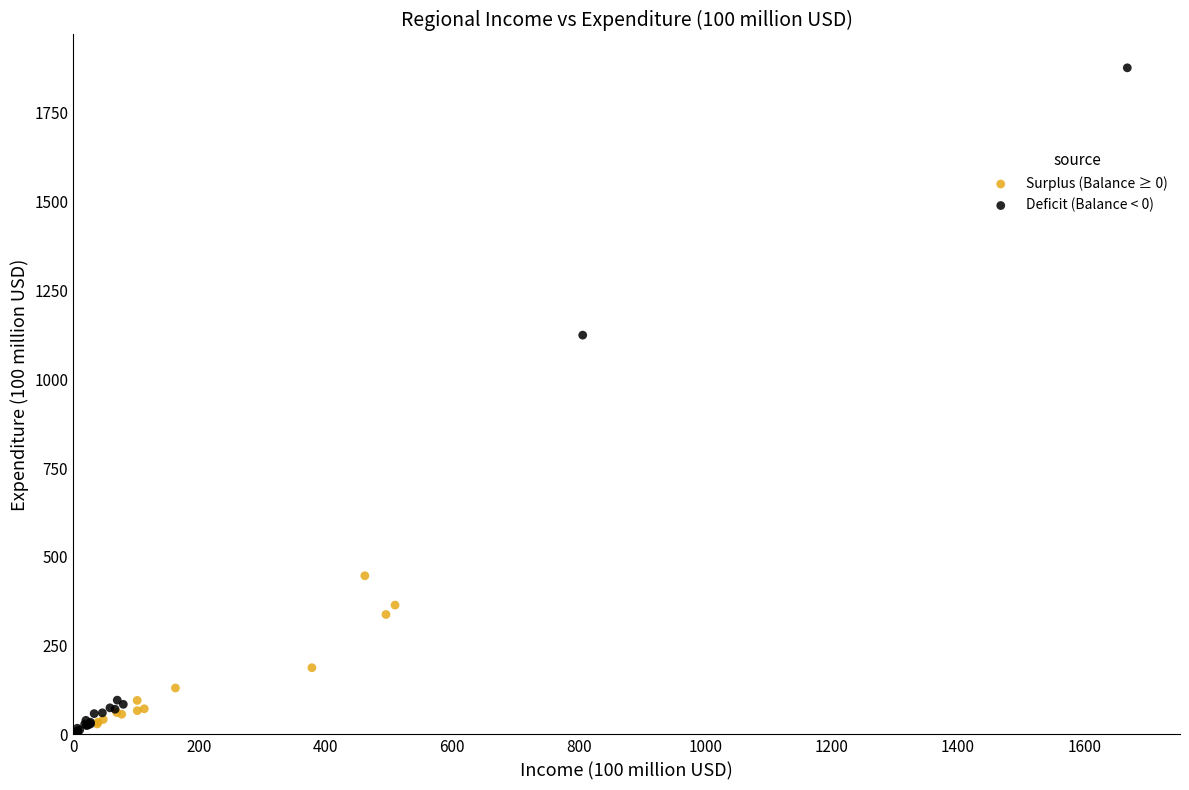

Which series has the widest spread of Y values?

Deficit (Balance < 0)